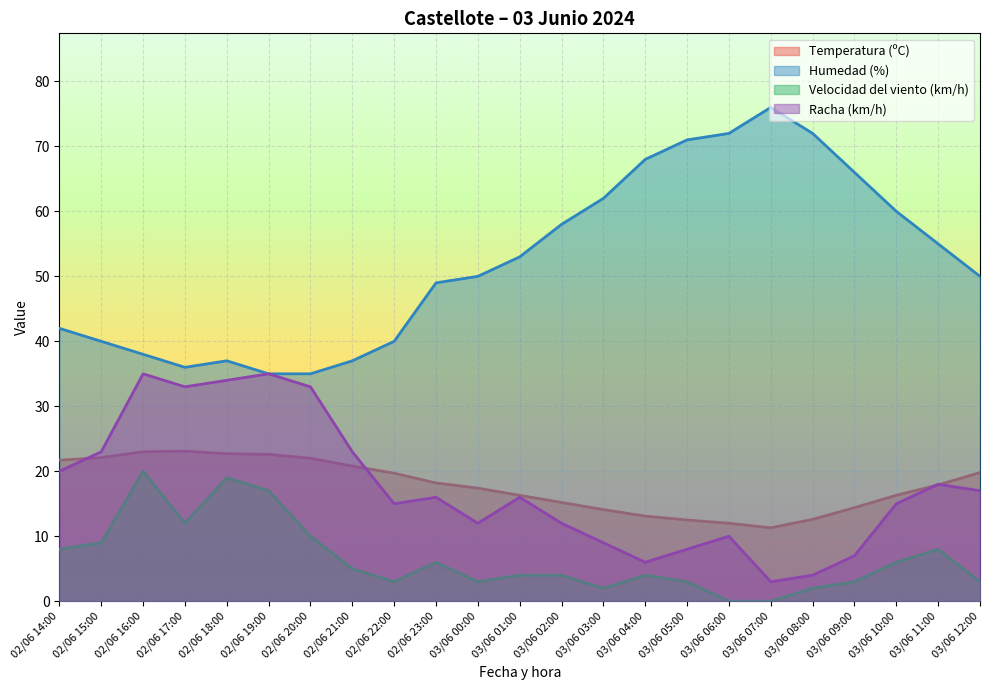

How many distinct data groups are displayed?

4